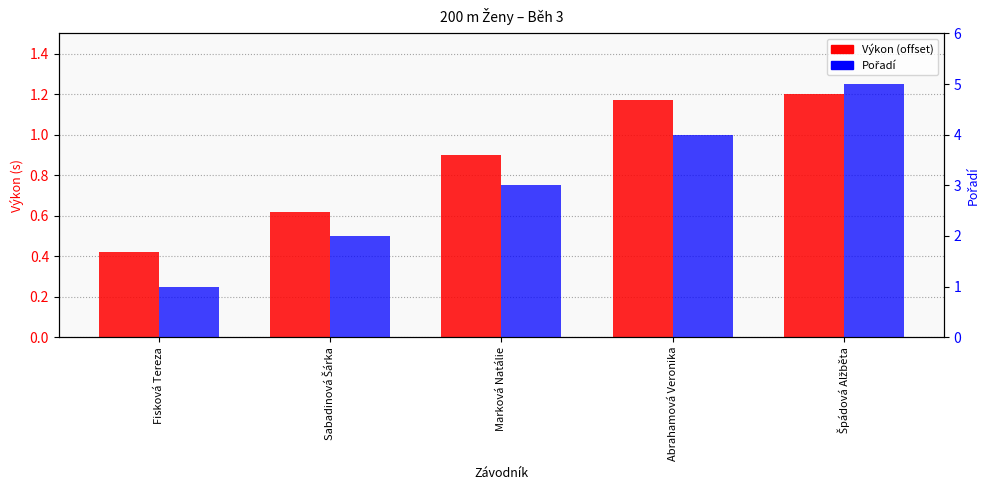

What is the difference between the maximum and minimum values in the Výkon (offset from 26.5s) series?

0.8